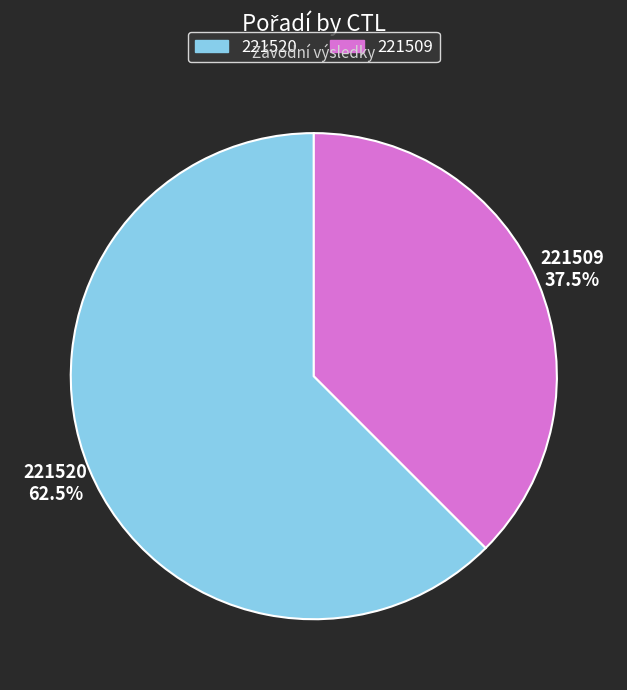

Does any single category account for the majority?

Yes